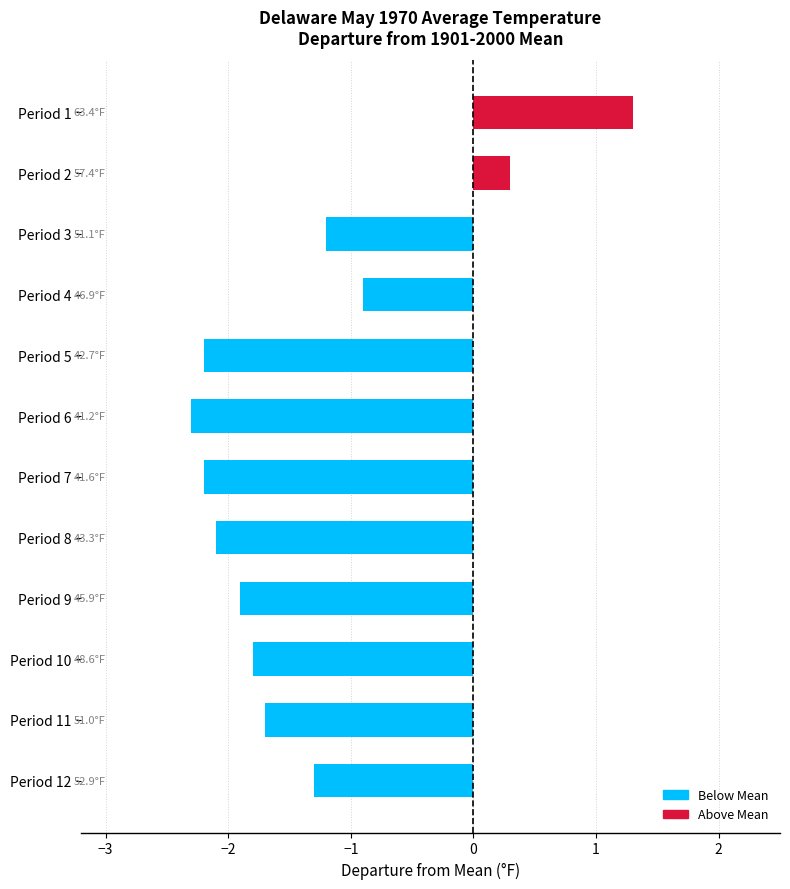

The value at Period 2 is 0.3. True or false?

True